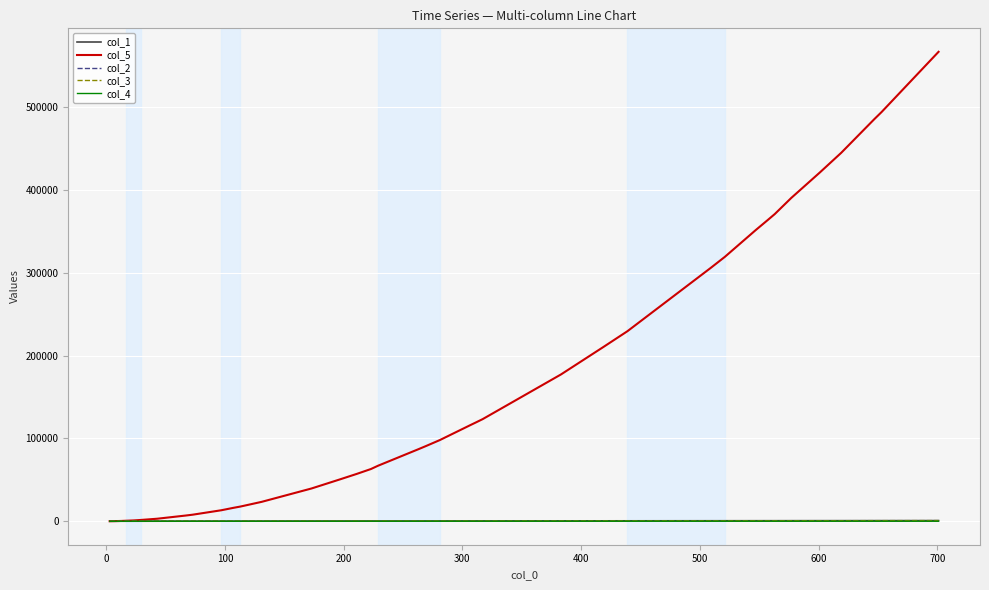

Which series has the largest total across all categories?

col_5